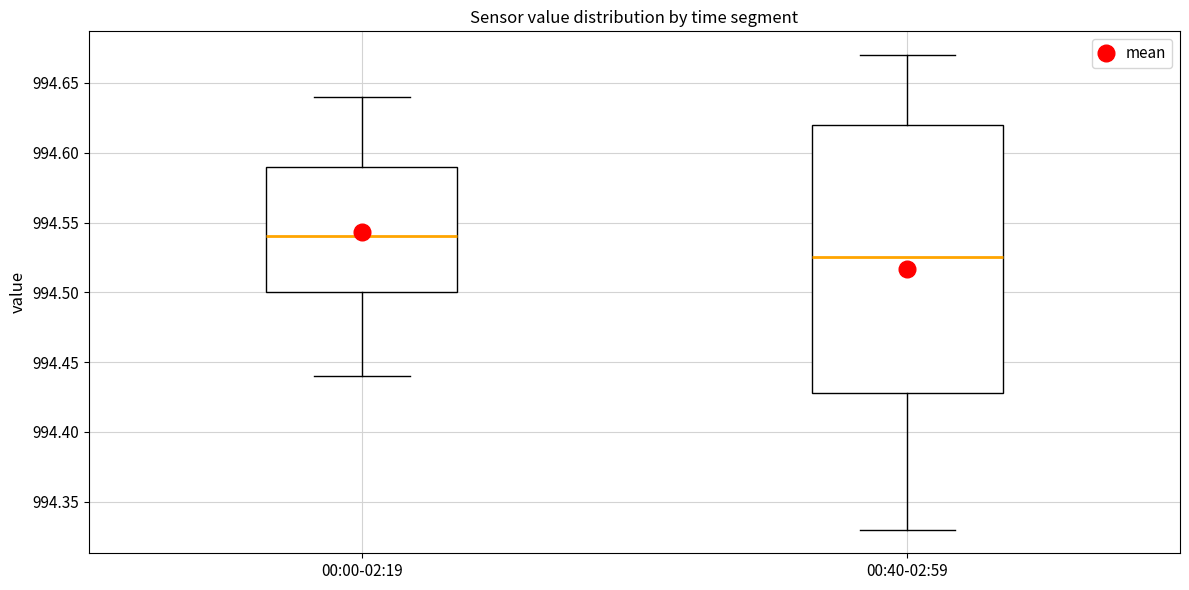

Where is the upper edge of the box for 00:40-02:59 on the y-axis? The values are not printed on the chart, so give them approximately, as read against the axis.

994.620